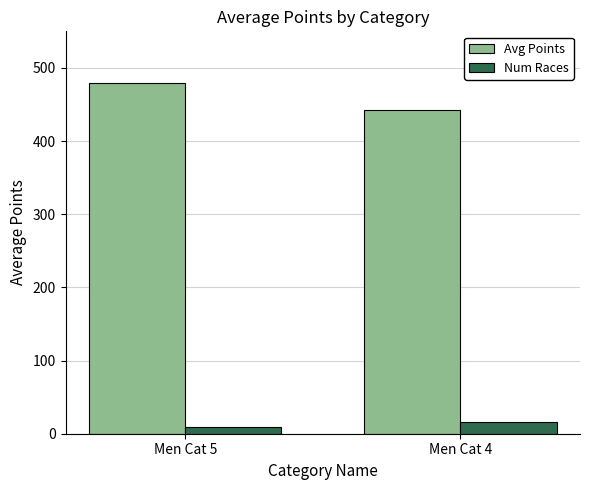

What is the difference between the highest and lowest values at Men Cat 5?

470.7